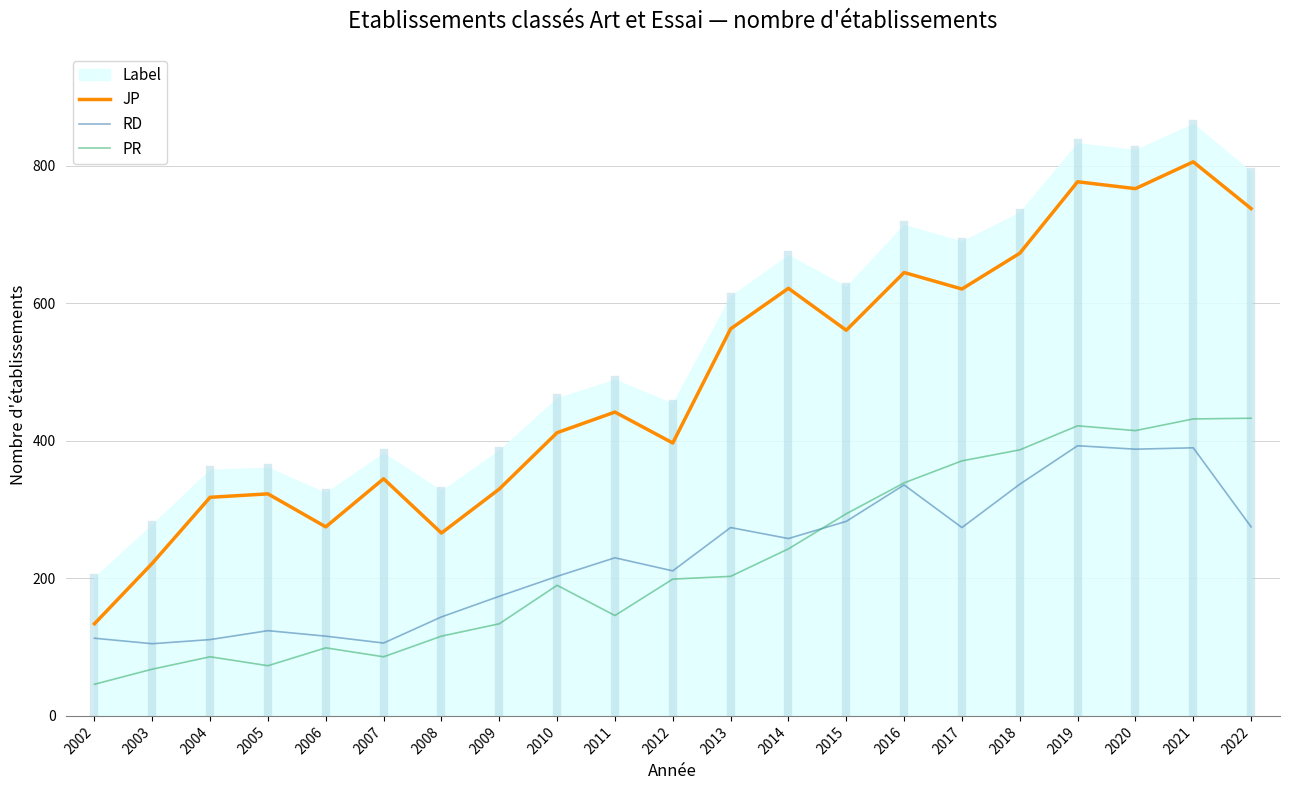

Is the value of PR at 2019 greater than the value of RD at 2013?

Yes